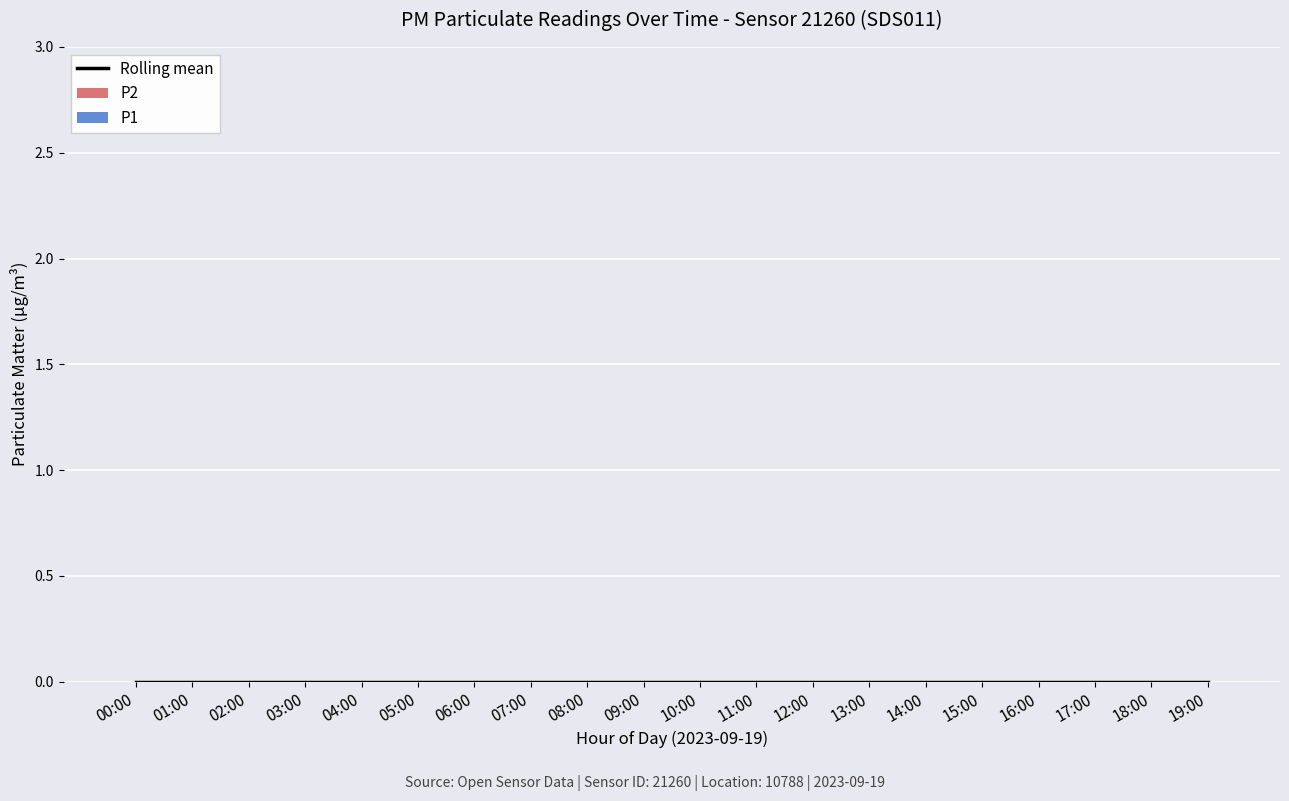

Is the value of P2 at 05:00 greater than the value of P1 at 13:00?

No